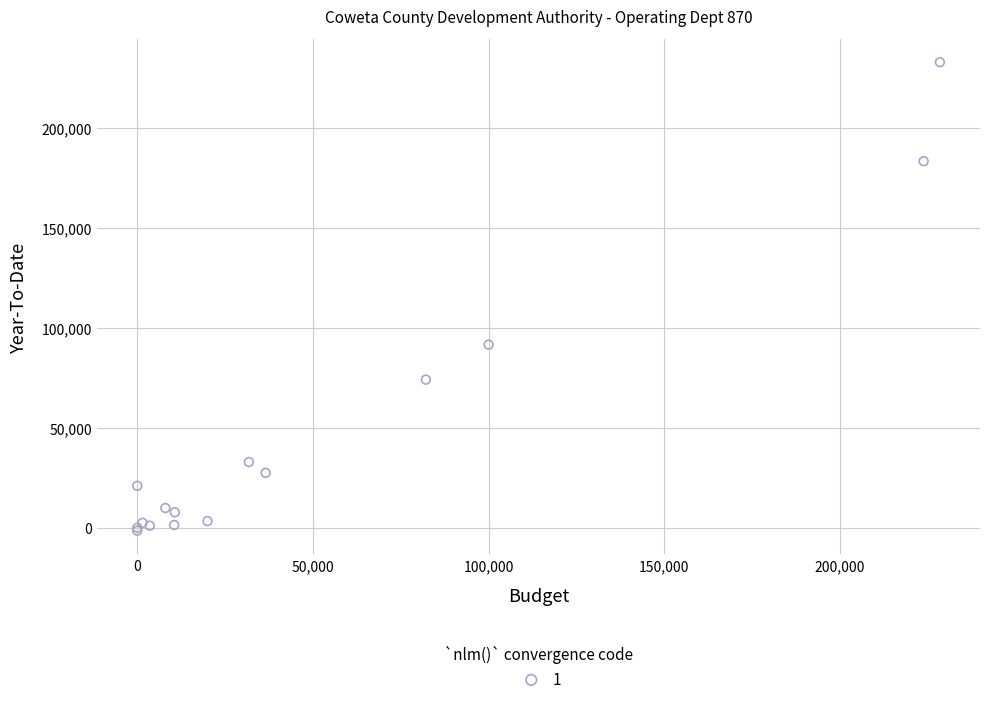

What Y value in the scatter plot is closest to 115775?

91666.6